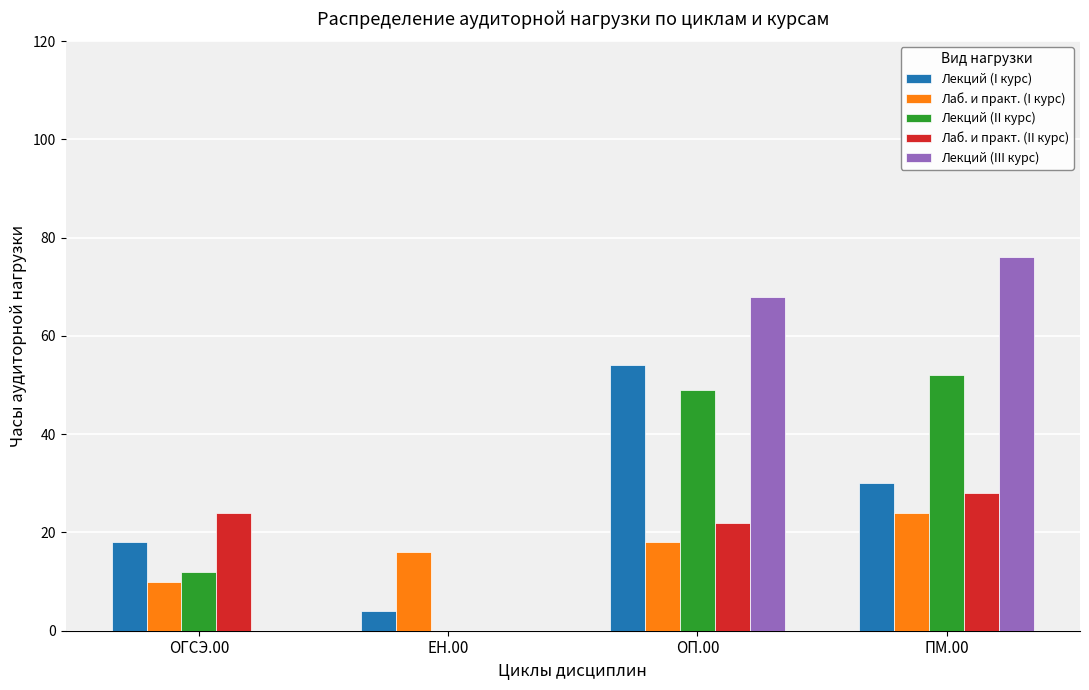

Is it true that Лекций (III курс) equals 24 at ОГСЭ.00?

False